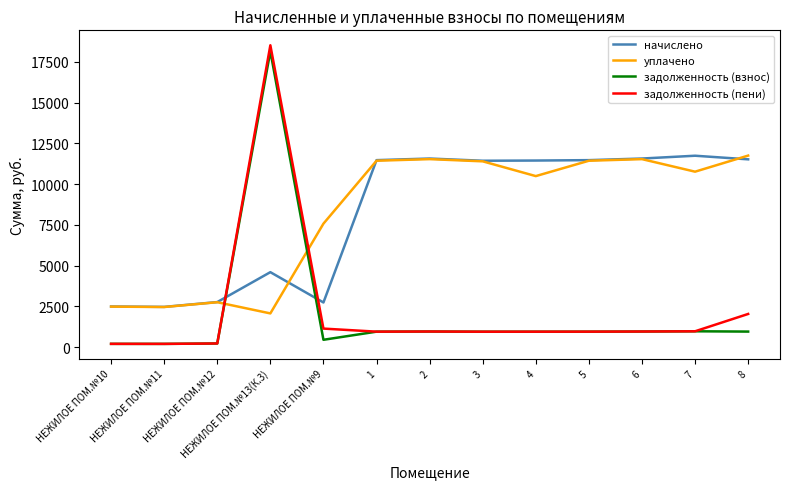

In уплачено, how many points are lower than both neighbors (excluding endpoints)?

4